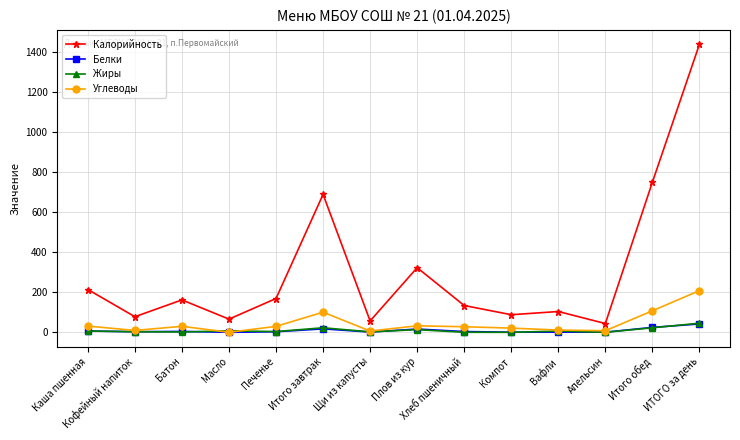

Where do Белки and Жиры first cross each other?

Кофейный напиток and Батон